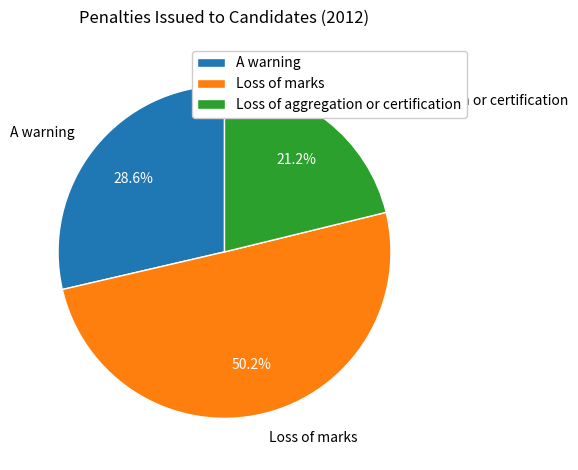

How many slices are in this pie chart?

3